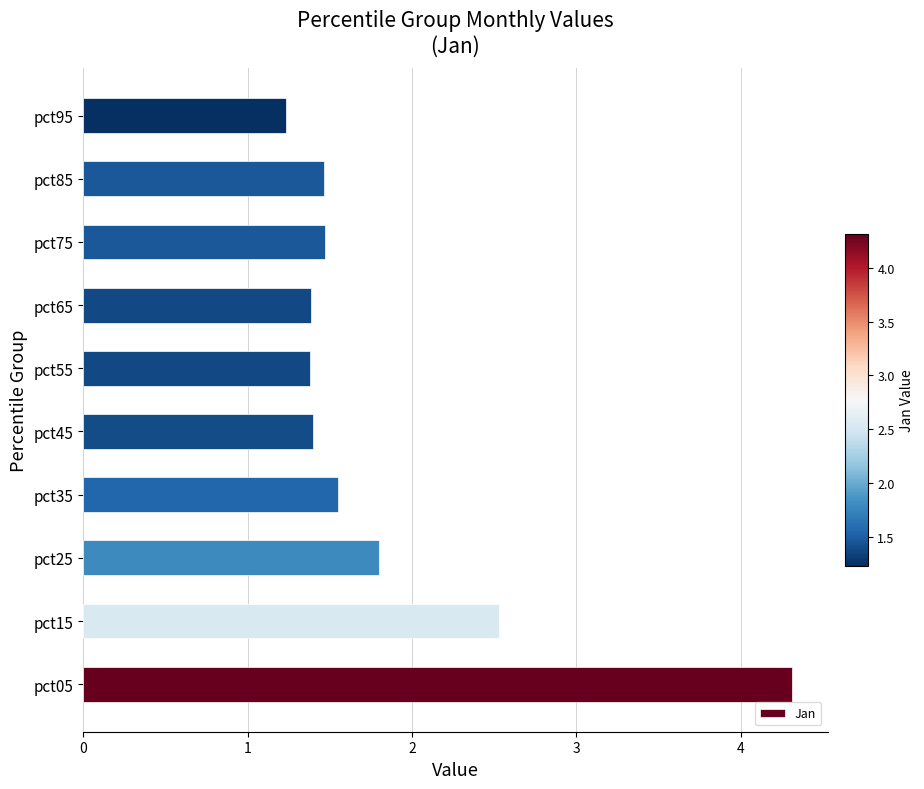

What is the difference between the second highest and second lowest values?

1.1